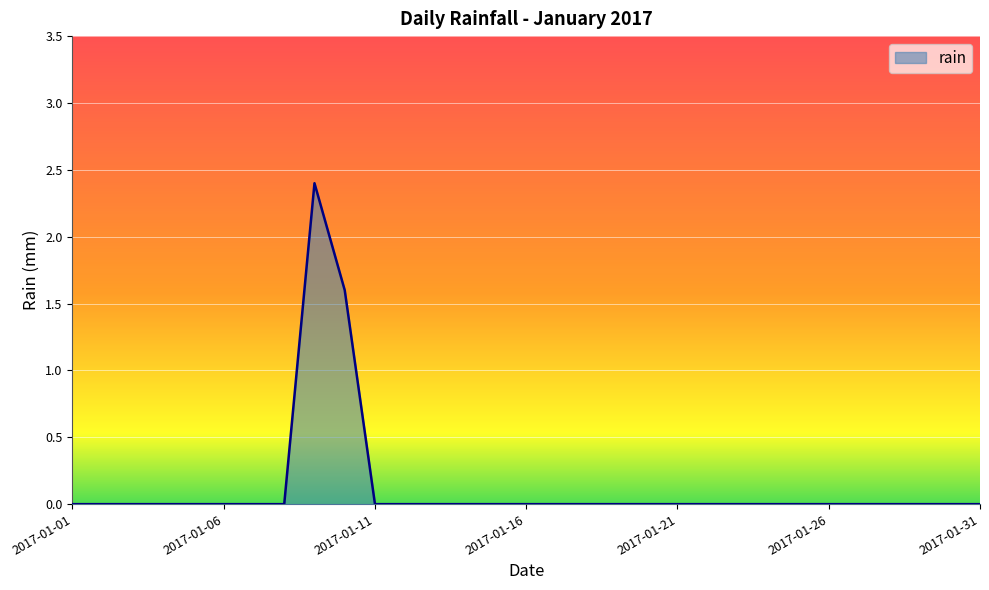

What is the greatest value displayed?

2.4